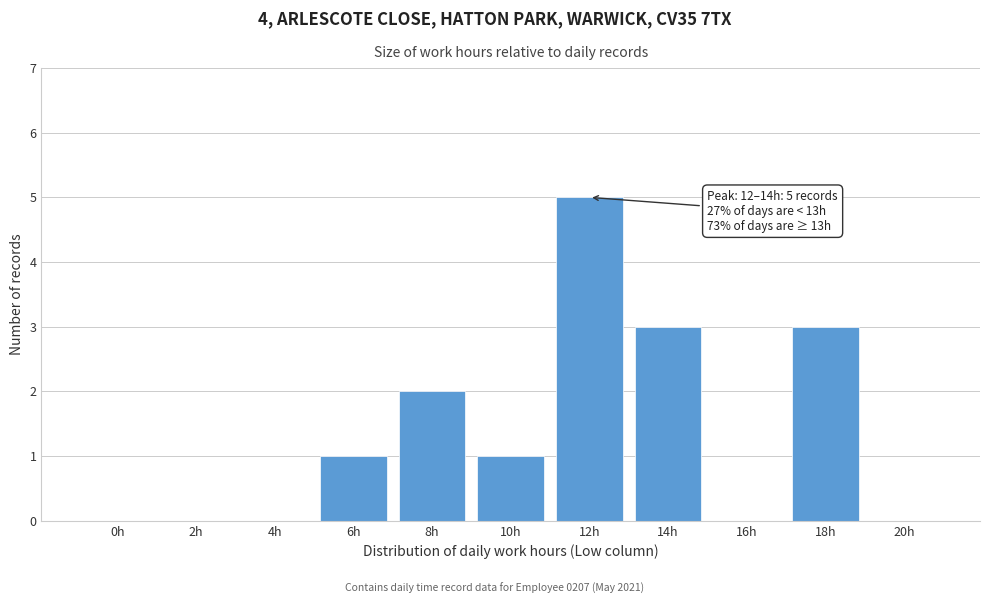

Reading left to right, extract all data points from this chart.

0h=0	2h=0	4h=0	6h=1	8h=2	10h=1	12h=5	14h=3	16h=0	18h=3	20h=0